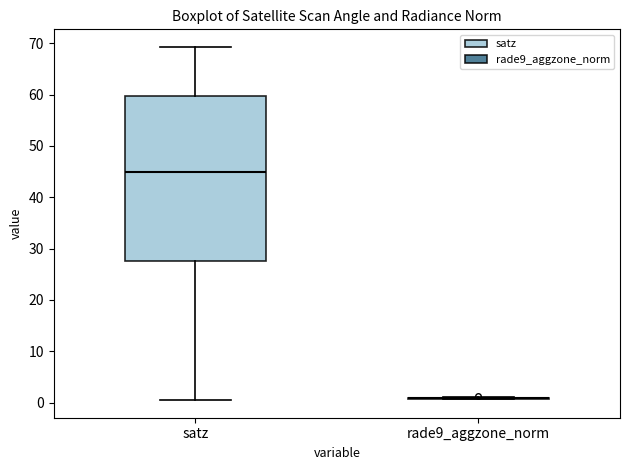

Which box is the tallest, from its lower edge to its upper edge?

satz